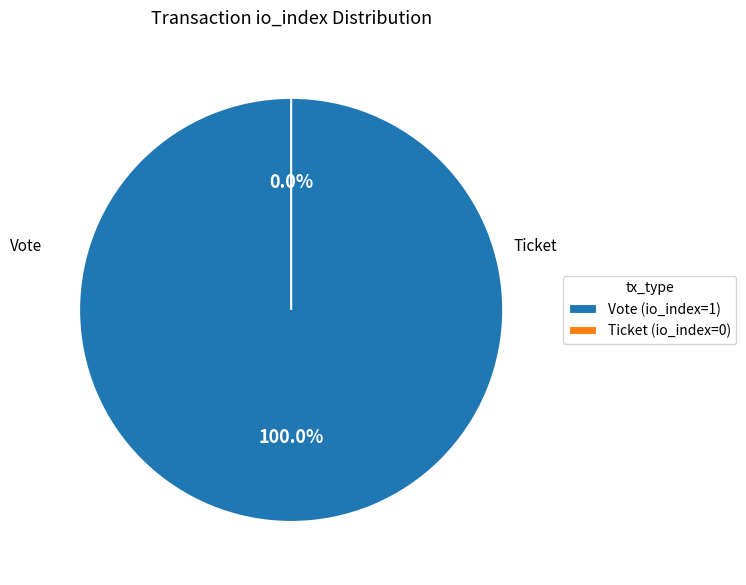

Which category has the biggest portion of the pie?

Vote